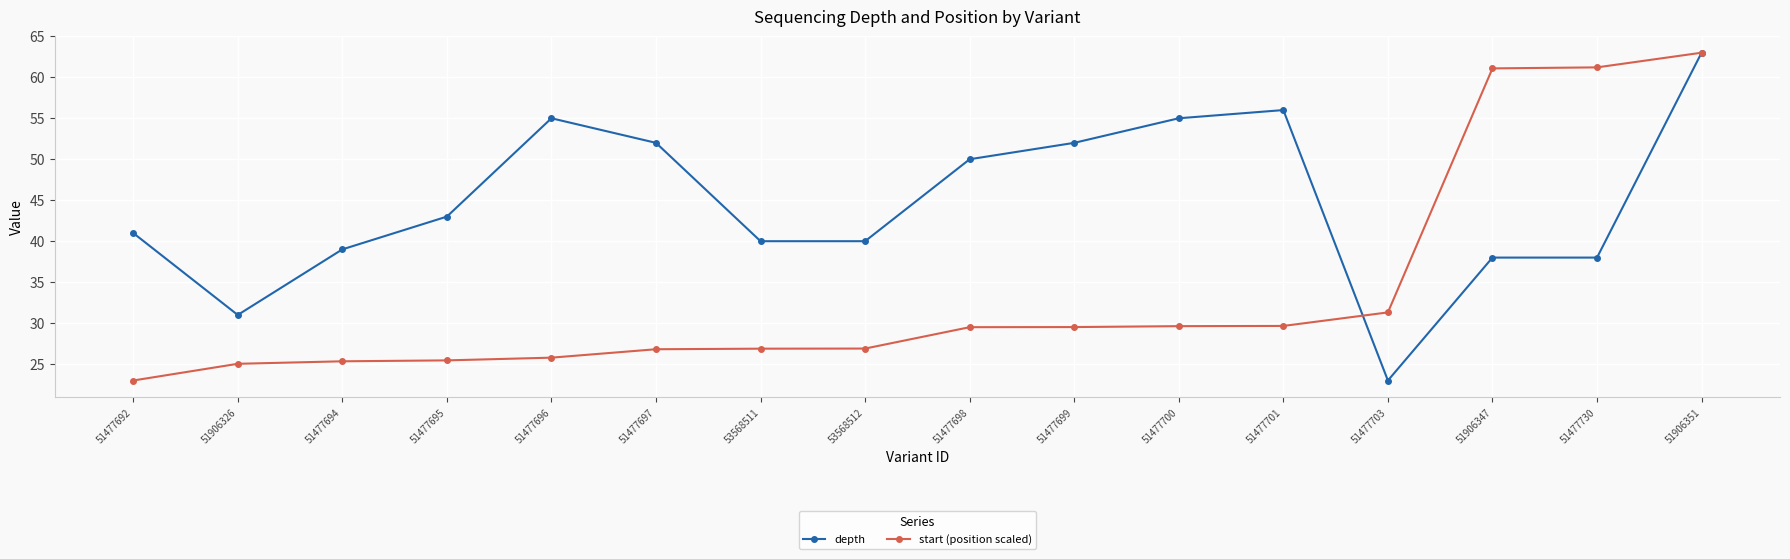

What is the difference between the second highest and second lowest values in the start (position scaled) series?

36.2